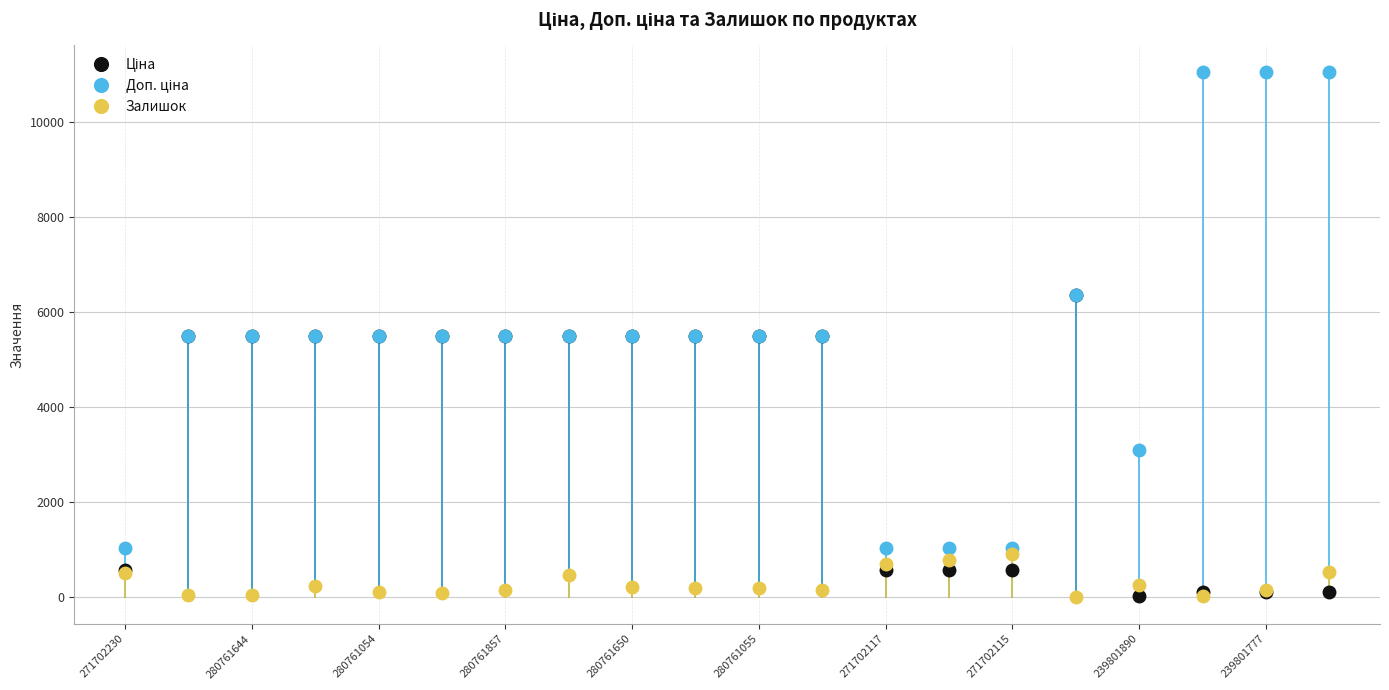

At how many categories does at least one series exceed 4535?

15